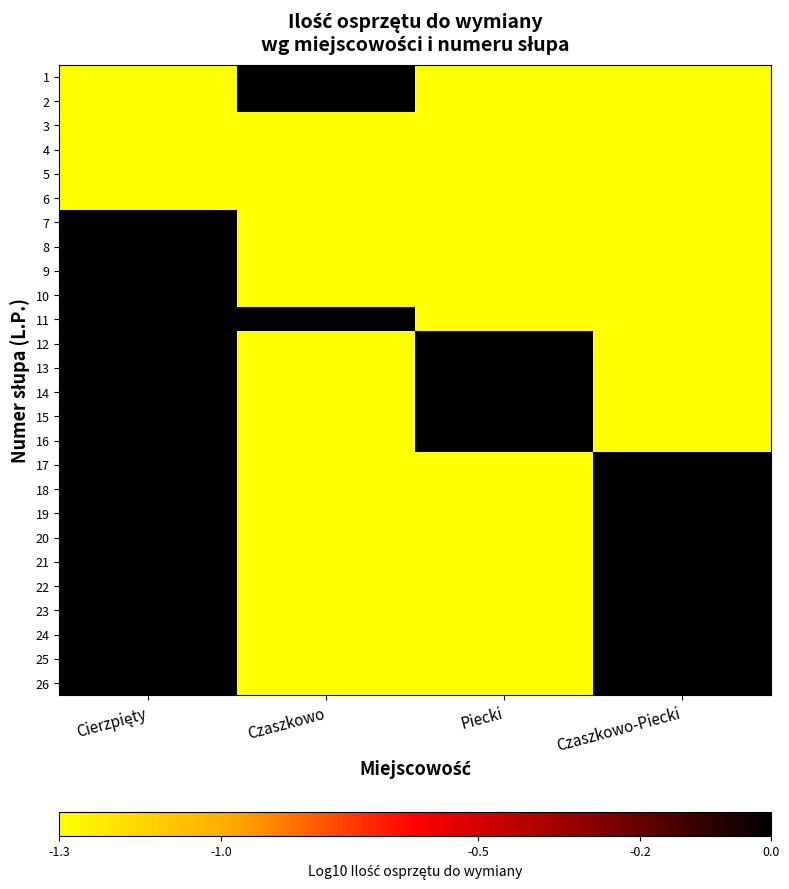

List the series in order of their peak value, lowest first.

3, 4, 5, 6, 1, 2, 7, 8, 9, 10, 11, 12, 13, 14, 15, 16, 17, 18, 19, 20, 21, 22, 23, 24, 25, 26